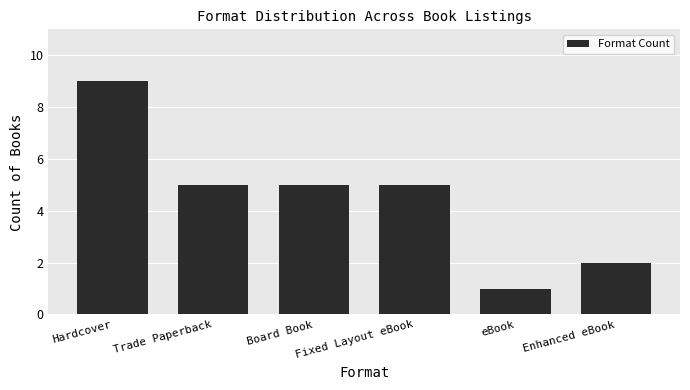

Reading left to right, transcribe all the data shown in this chart.

9	5	5	5	1	2